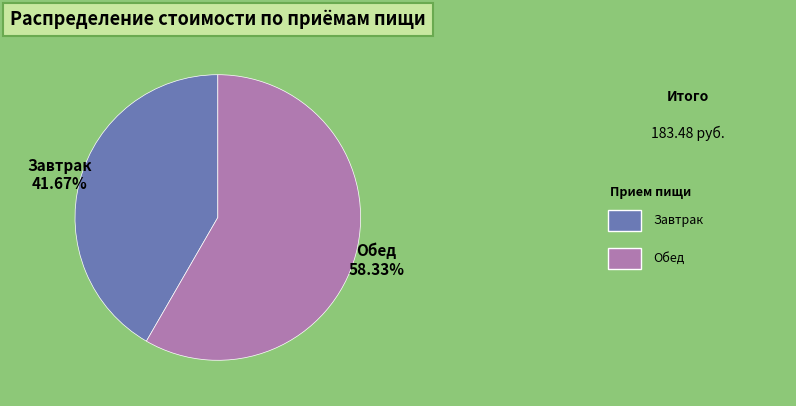

True or false: Обед accounts for 58% of the total.

True